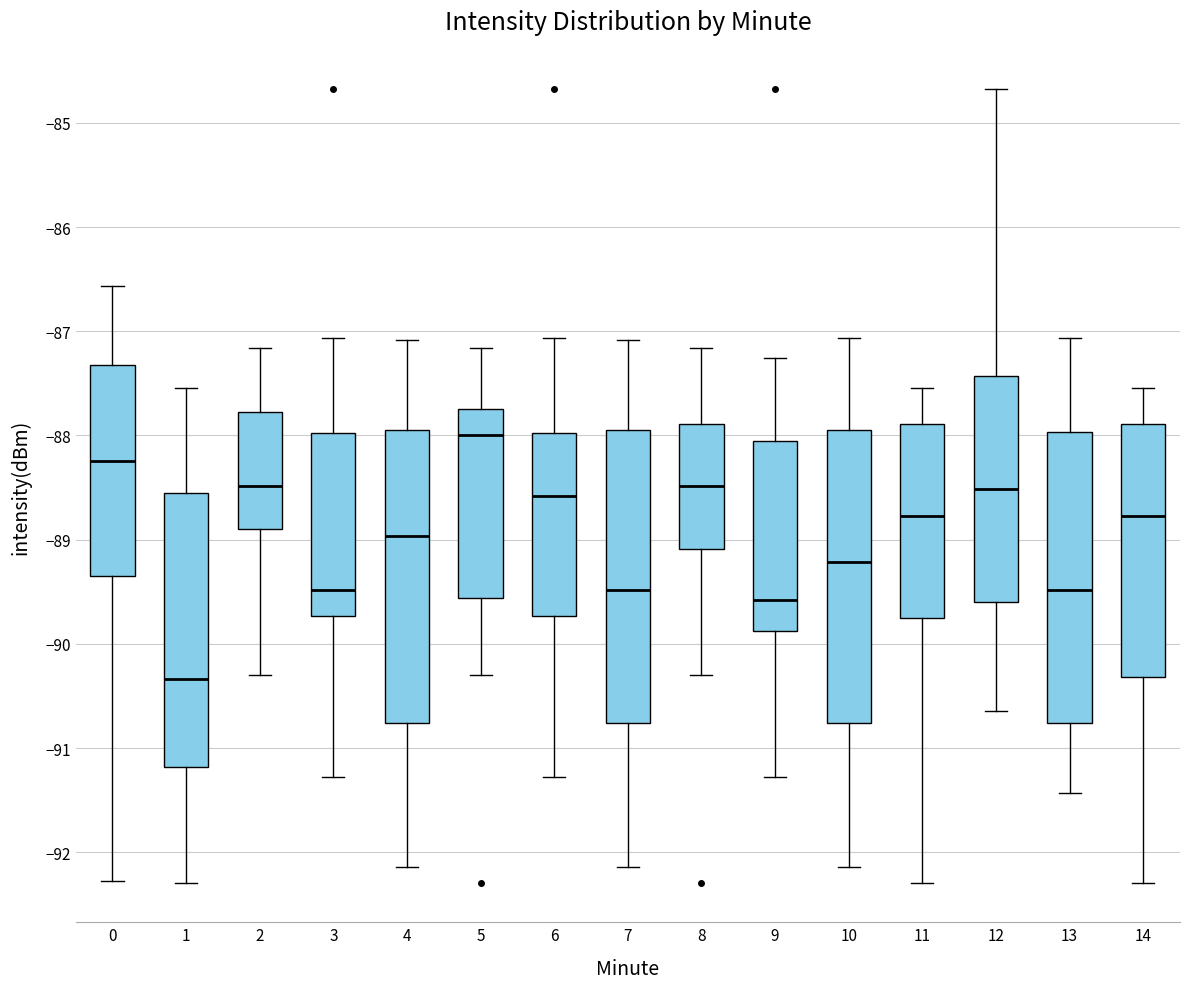

Where does the median line of the box at x = 14 sit on the y-axis? The values are not printed on the chart, so give them approximately, as read against the axis.

-88.8